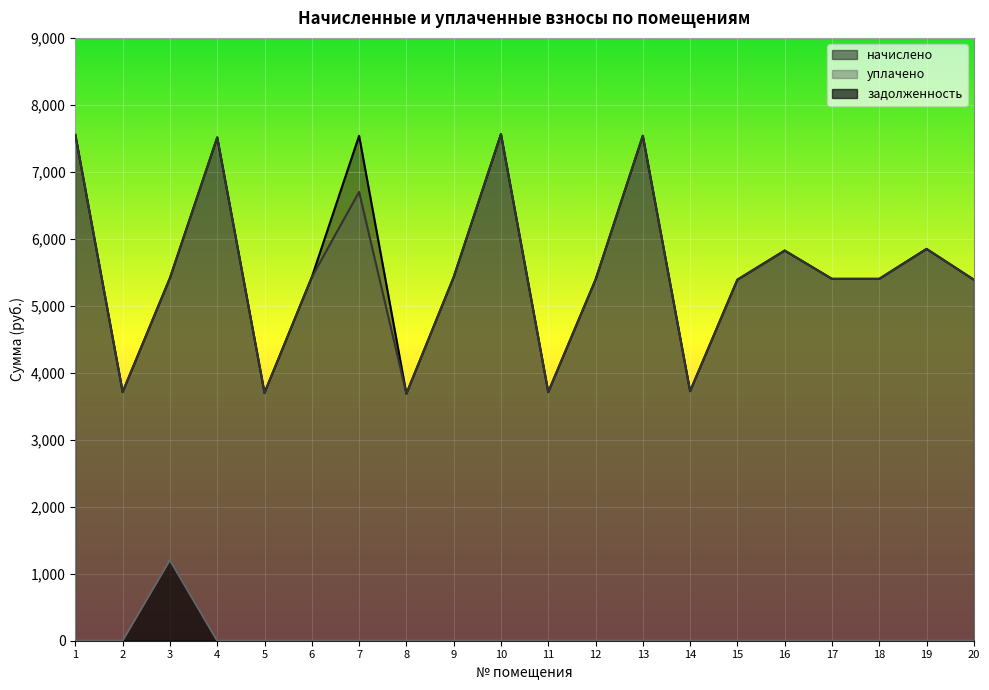

True or false: задолженность and начислено cross at least once.

False